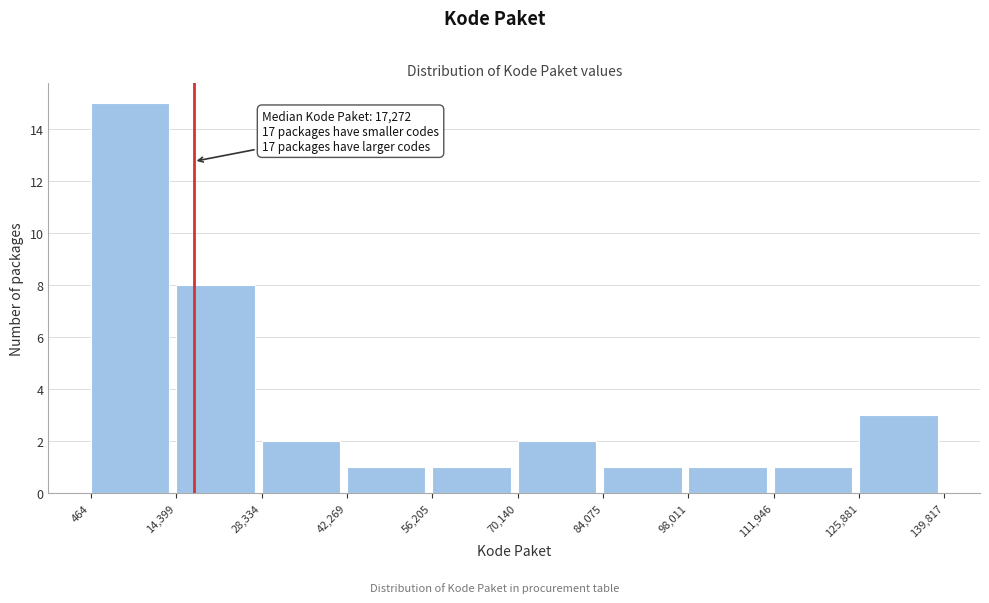

Which range on the x-axis has the tallest bar?

464 to 14,399